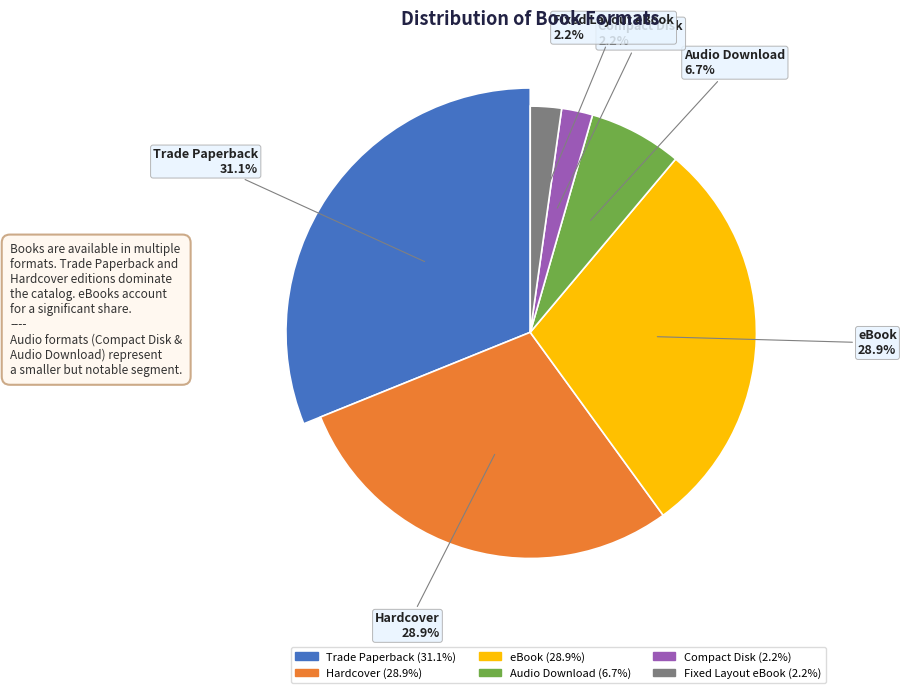

What is the ratio of the value at Audio Download to the value at Trade Paperback?

0.2